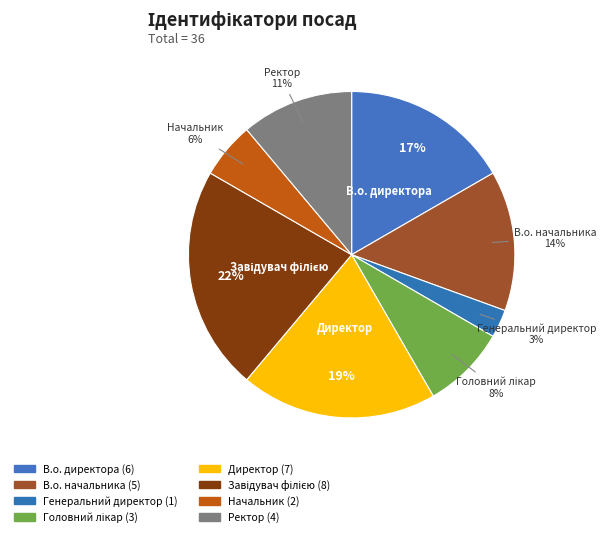

How many slices are in this pie chart?

8